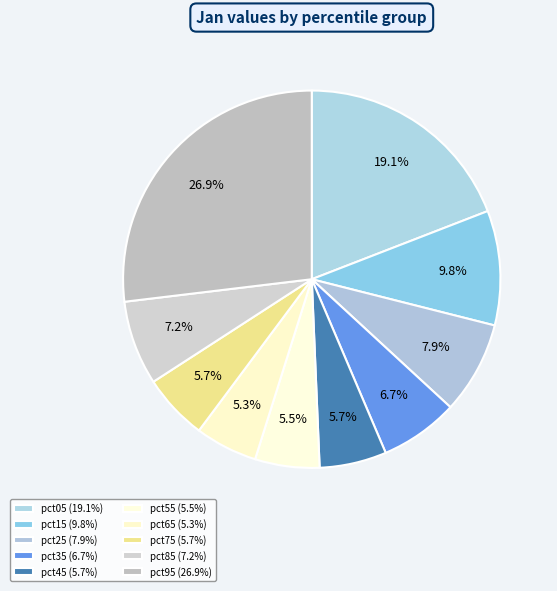

Is the sum of pct95 and pct15 greater than half?

No